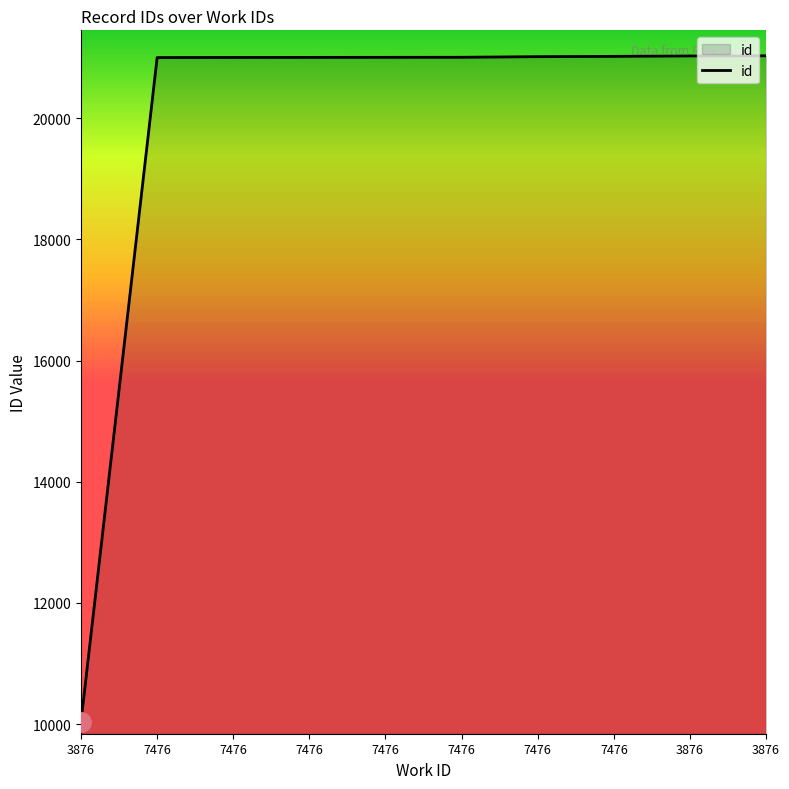

How many lines are shown in the chart?

1